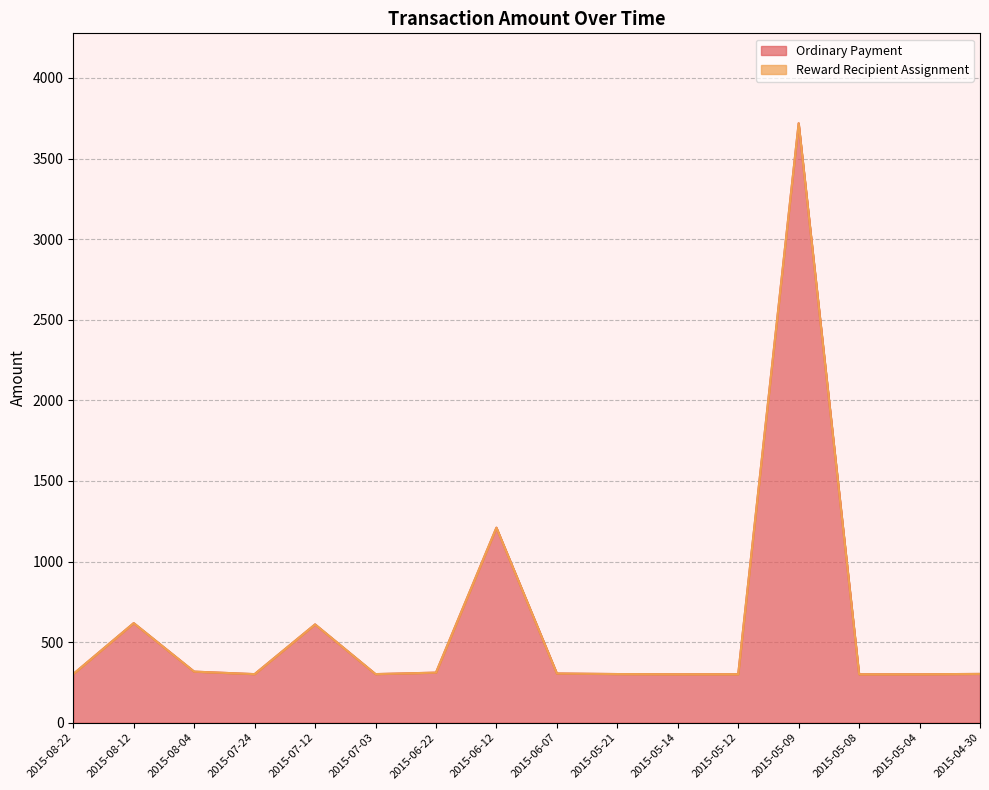

Is it true that the value at 2015-07-12 is 393.1?

False